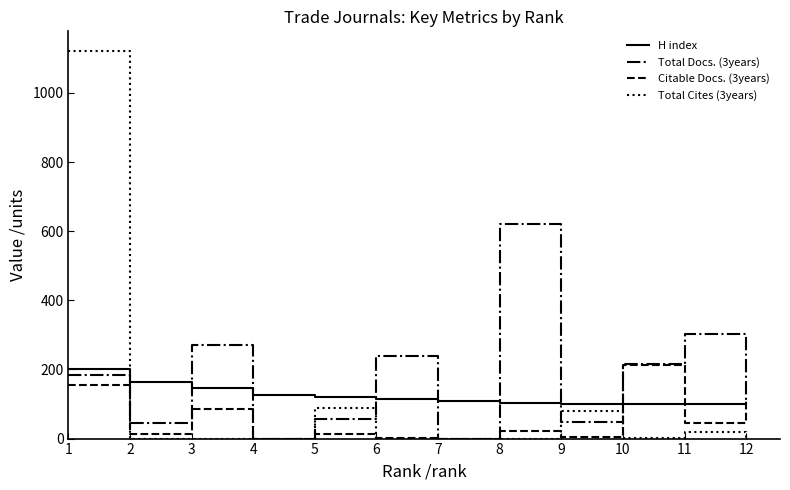

What are all the series names shown in the legend?

H index, Total Docs. (3years), Citable Docs. (3years), Total Cites (3years)